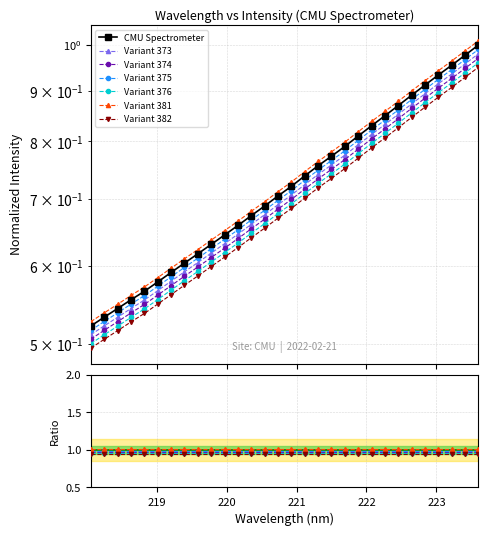

The chart shows a value of 0.7 at 221.1174. True or false?

True